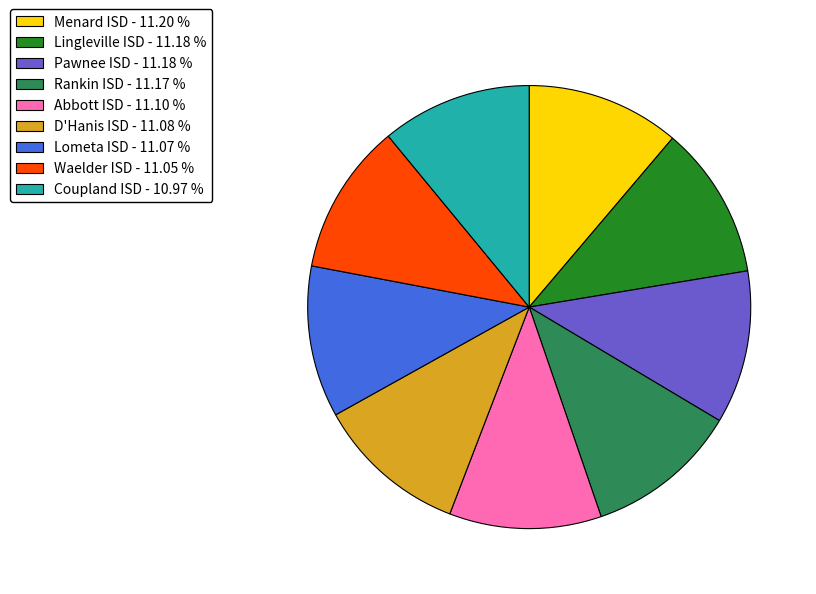

Do Pawnee ISD - 11.18 % and Waelder ISD - 11.05 % together represent more than half of the pie?

No